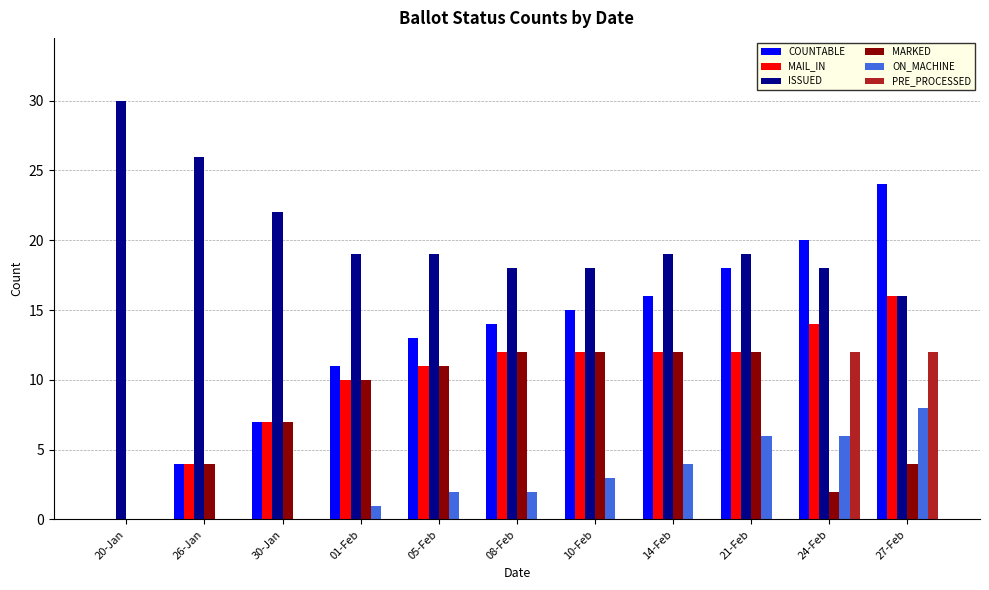

Is it true that ON_MACHINE equals 4 at 14-Feb?

True